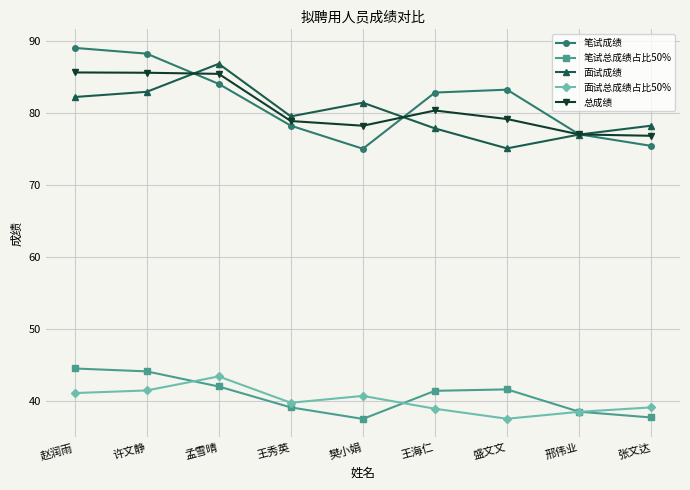

How many data points in 面试成绩 are above 79?

5